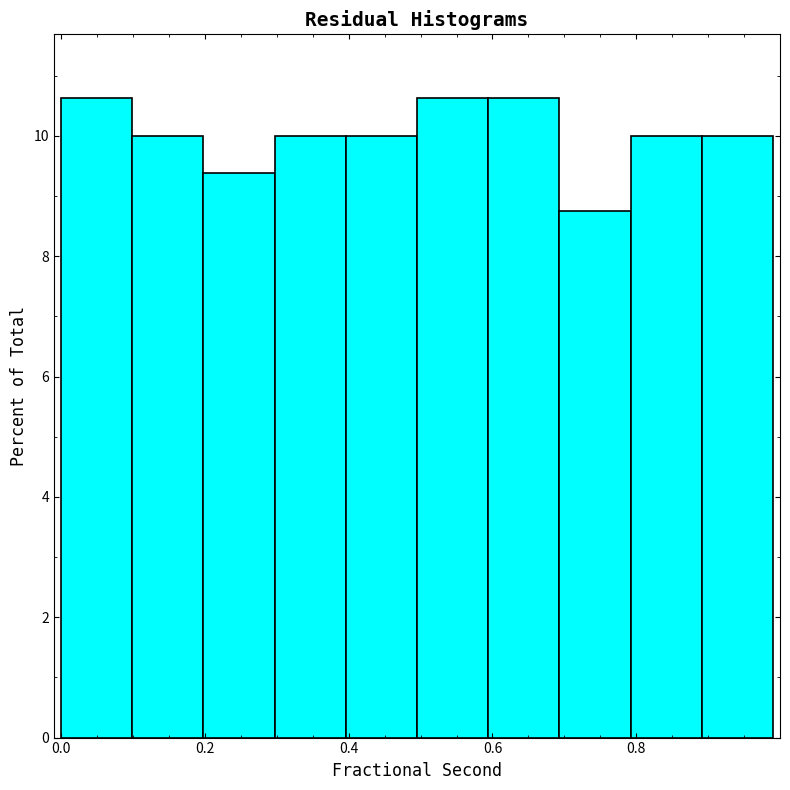

Reading left to right, list every bar in this chart as the range it spans on the x-axis followed by its height. Neither the bar edges nor the heights are printed on the chart, so give them approximately, as read against the axes.

0.0 to 0.1: 10.6
0.1 to 0.2: 10.0
0.2 to 0.3: 9.4
0.3 to 0.4: 10.0
0.4 to 0.5: 10.0
0.5 to 0.6: 10.6
0.6 to 0.7: 10.6
0.7 to 0.8: 8.8
0.8 to 0.9: 10.0
0.9 to 1.0: 10.0